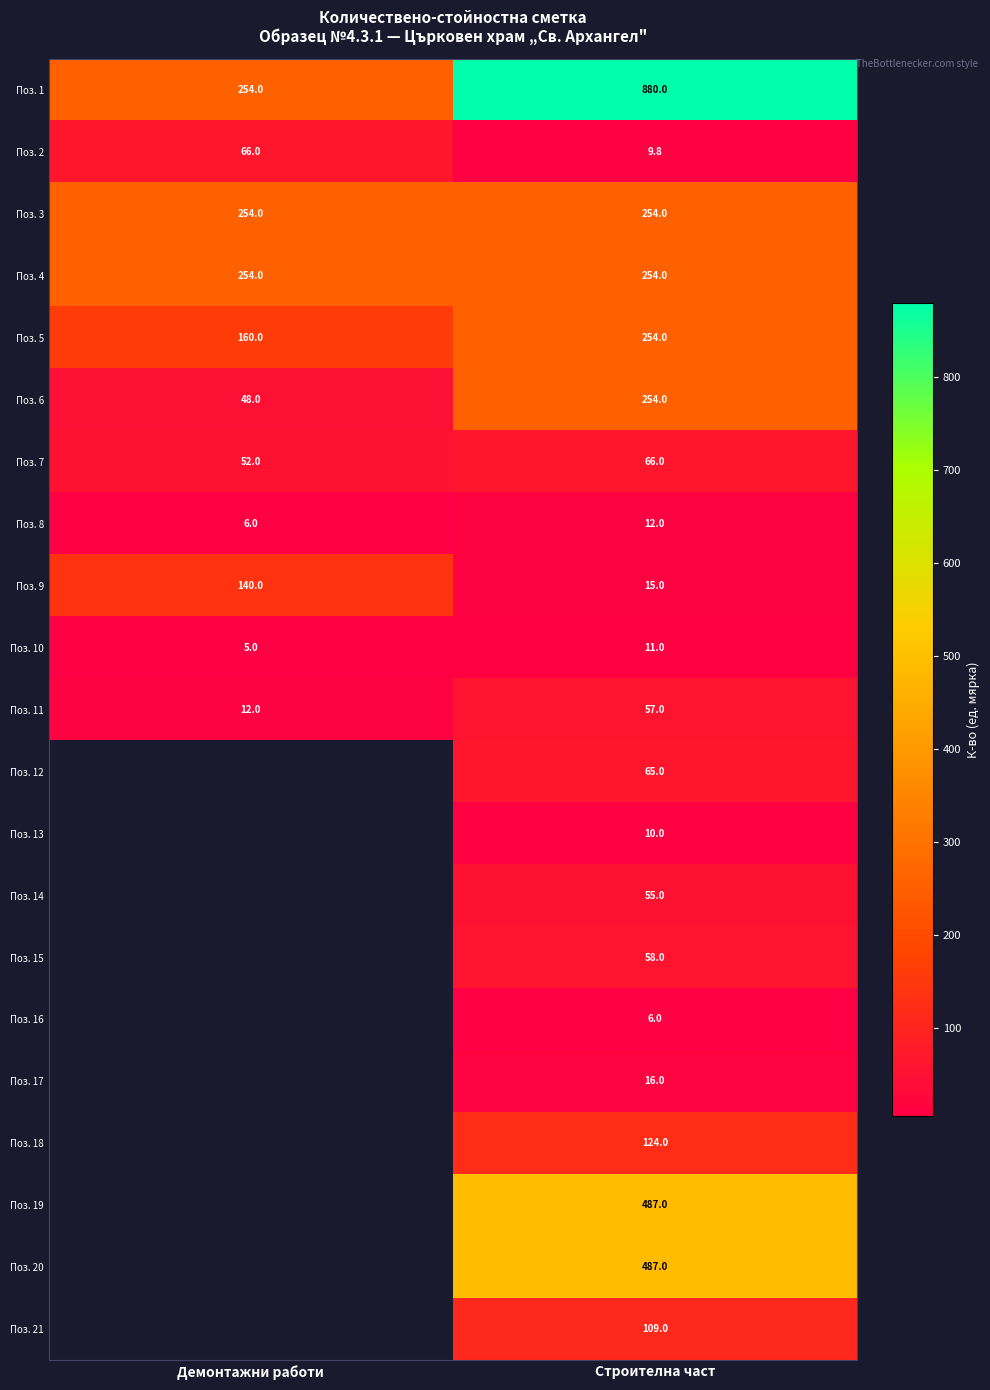

What is the average value of the Поз. 10 series?

8.0